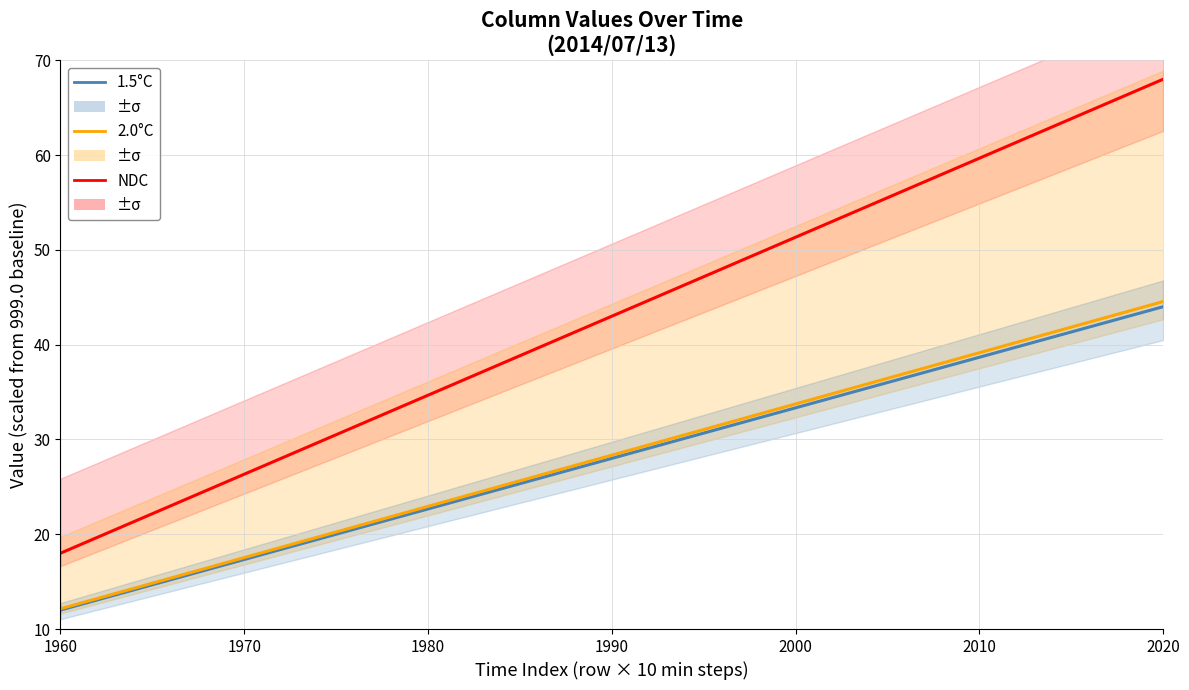

True or false: 2.0°C and 1.5°C cross at least once.

False